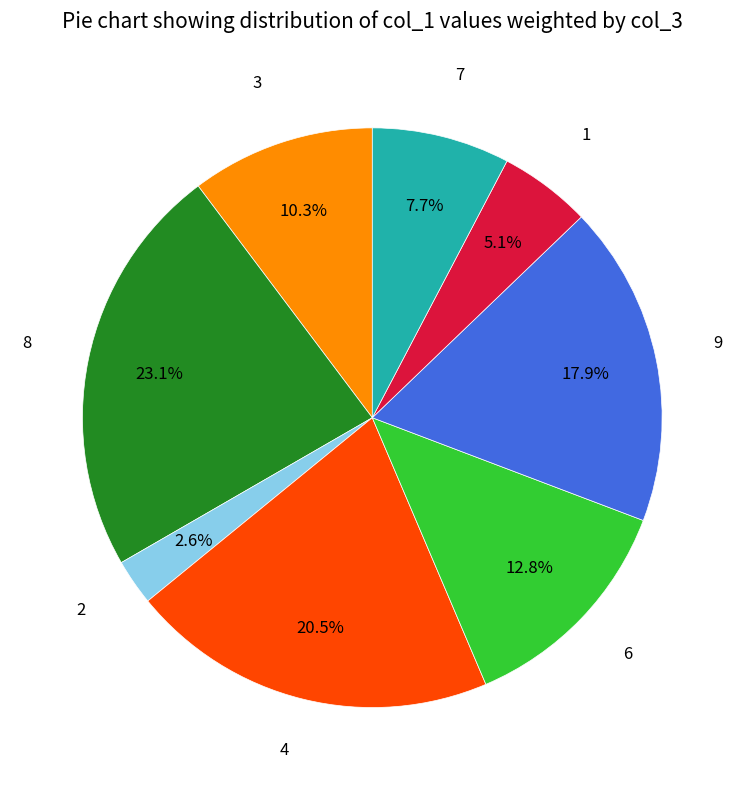

Is there any slice that represents more than half of the pie?

No